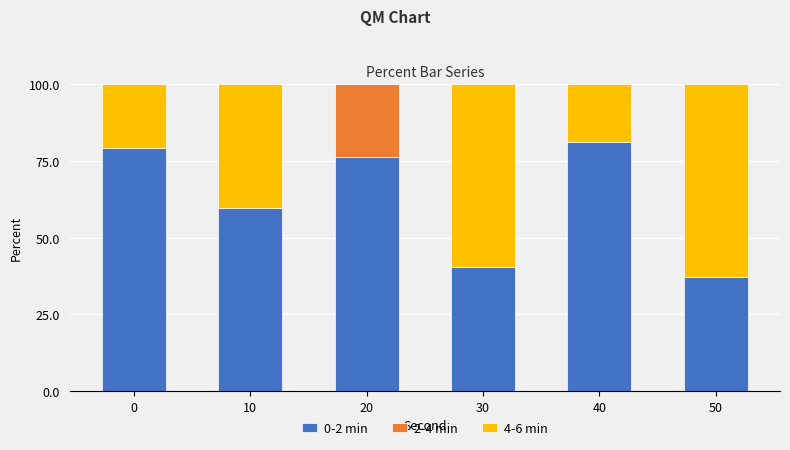

Reading left to right, what are the values for 0-2 min?

0=79.1	10=59.8	20=76.3	30=40.5	40=81.1	50=37.2